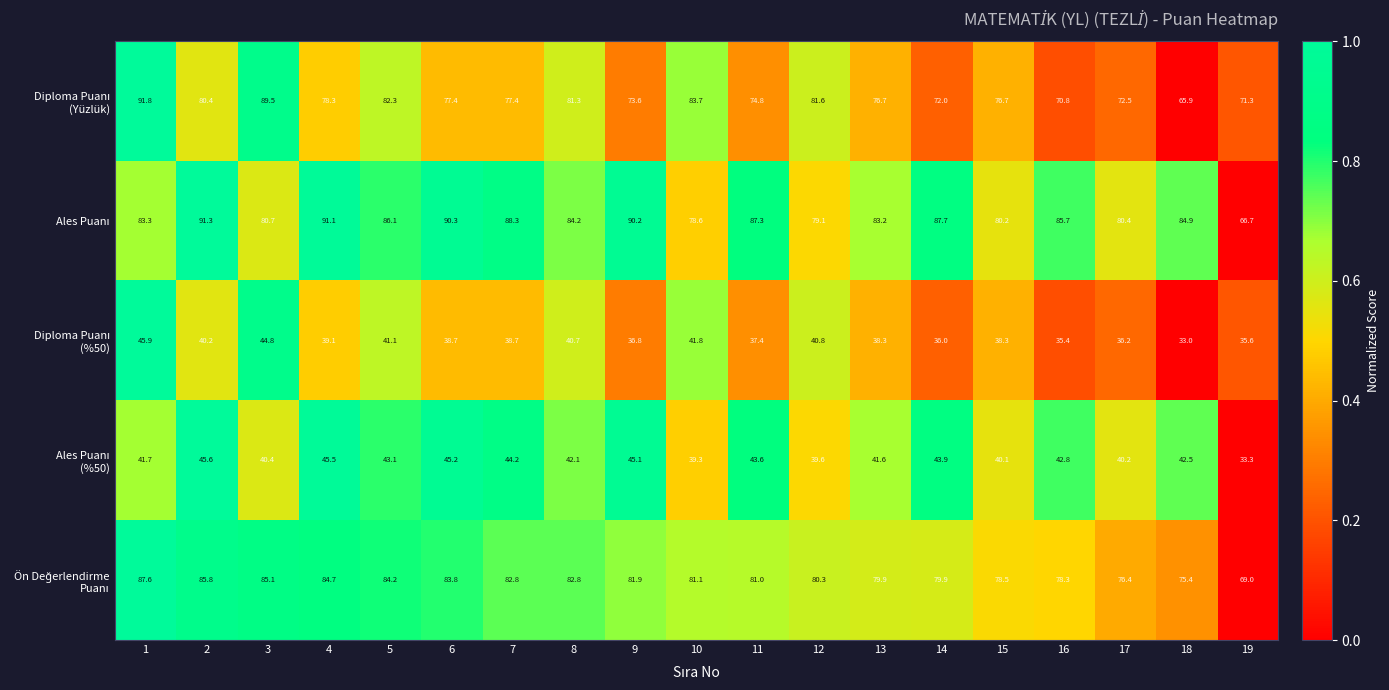

What is the difference between the highest and lowest values at 3?

49.1